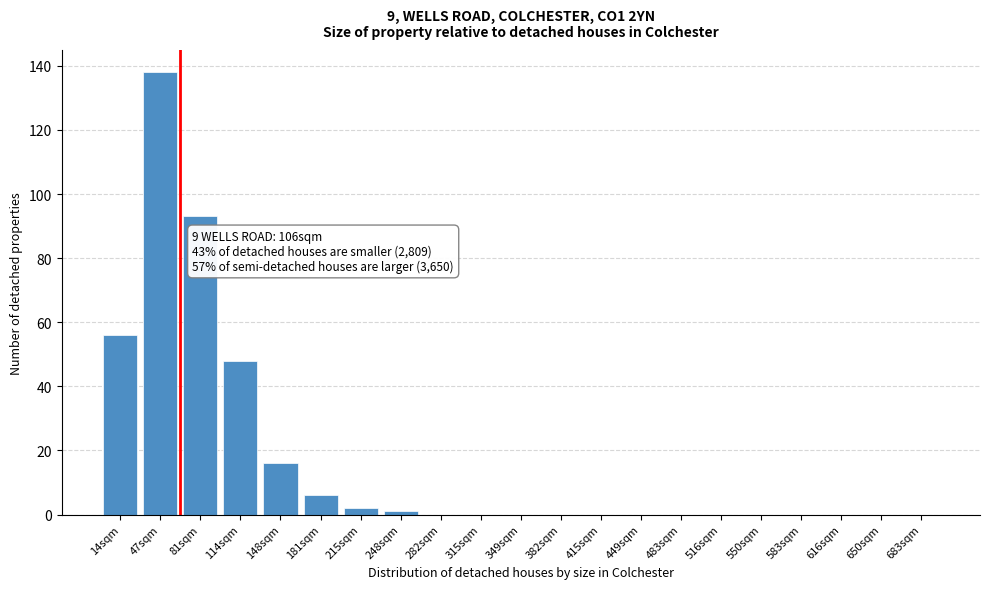

Reading right to left, what are all the values shown in this chart?

683sqm=0	650sqm=0	616sqm=0	583sqm=0	550sqm=0	516sqm=0	483sqm=0	449sqm=0	415sqm=0	382sqm=0	349sqm=0	315sqm=0	282sqm=0	248sqm=1	215sqm=2	181sqm=6	148sqm=16	114sqm=48	81sqm=93	47sqm=138	14sqm=56